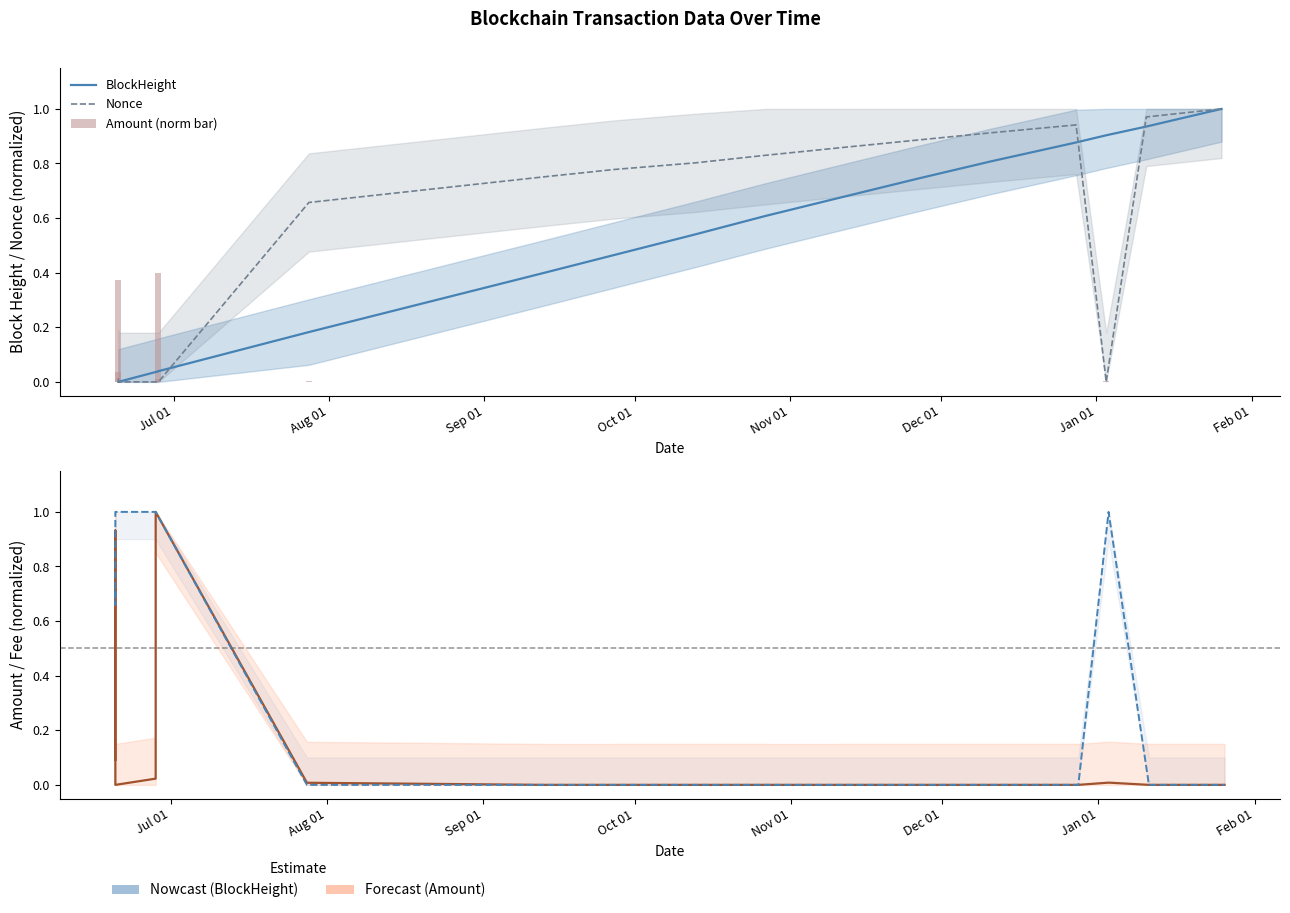

What is the total value across all series at Oct 01?

1.1